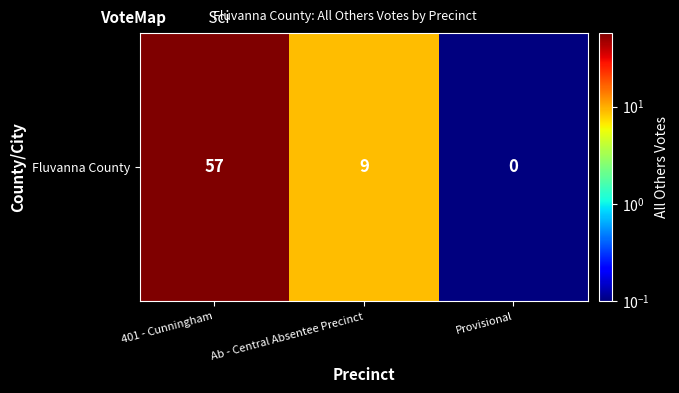

What is the minimum value shown in the chart?

0.1